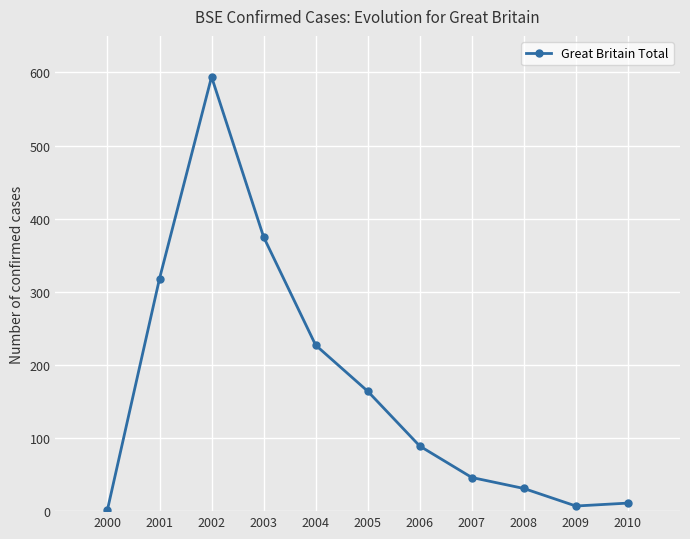

What is the difference between the maximum and minimum values?

592